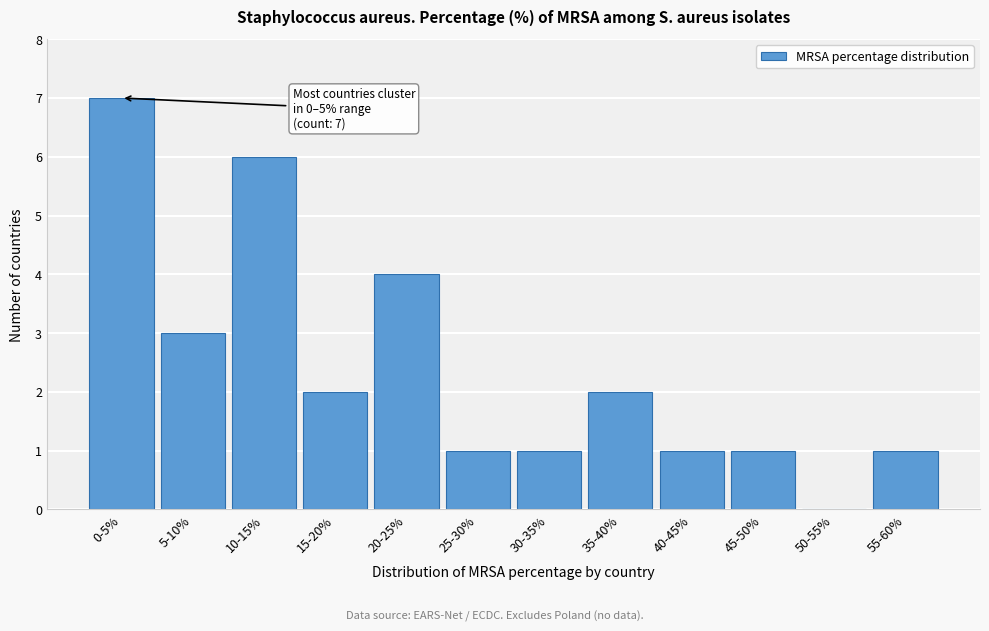

Reading left to right, list all the values displayed in this chart.

0-5%=7	5-10%=3	10-15%=6	15-20%=2	20-25%=4	25-30%=1	30-35%=1	35-40%=2	40-45%=1	45-50%=1	50-55%=0	55-60%=1